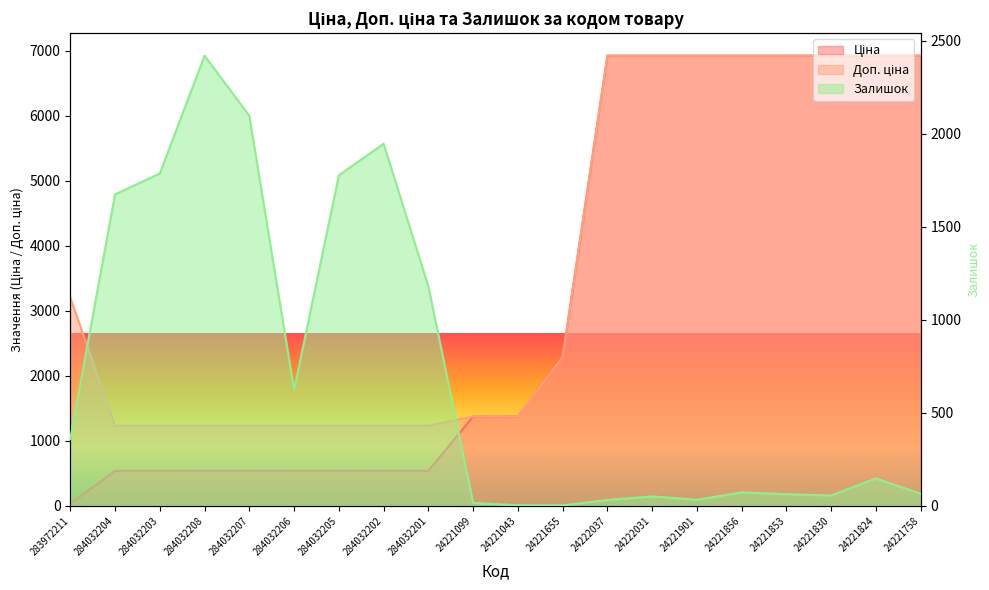

List the labels in order of Ціна value, largest first.

24222037, 24222031, 24221901, 24221856, 24221853, 24221830, 24221824, 24221758, 24221655, 24221099, 24221043, 284032204, 284032203, 284032208, 284032207, 284032206, 284032205, 284032202, 284032201, 283972211